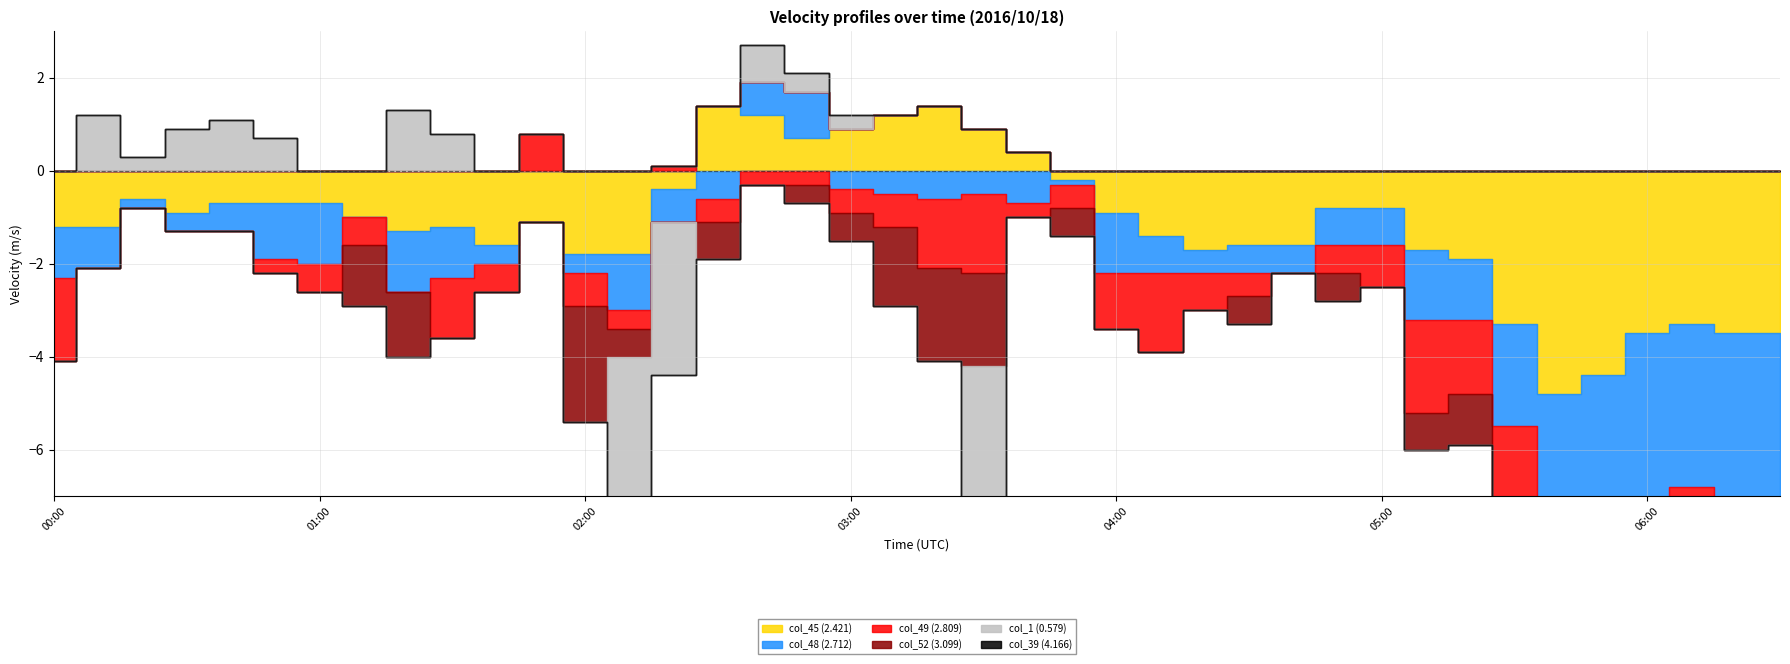

What is the difference between the highest and lowest values at 01:40?

1.6